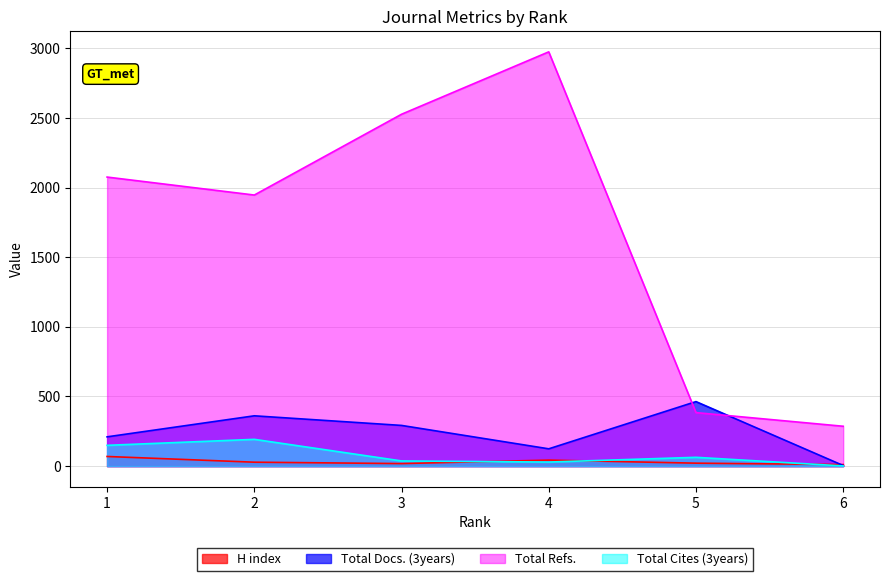

At which category does H index reach its first local valley?

3